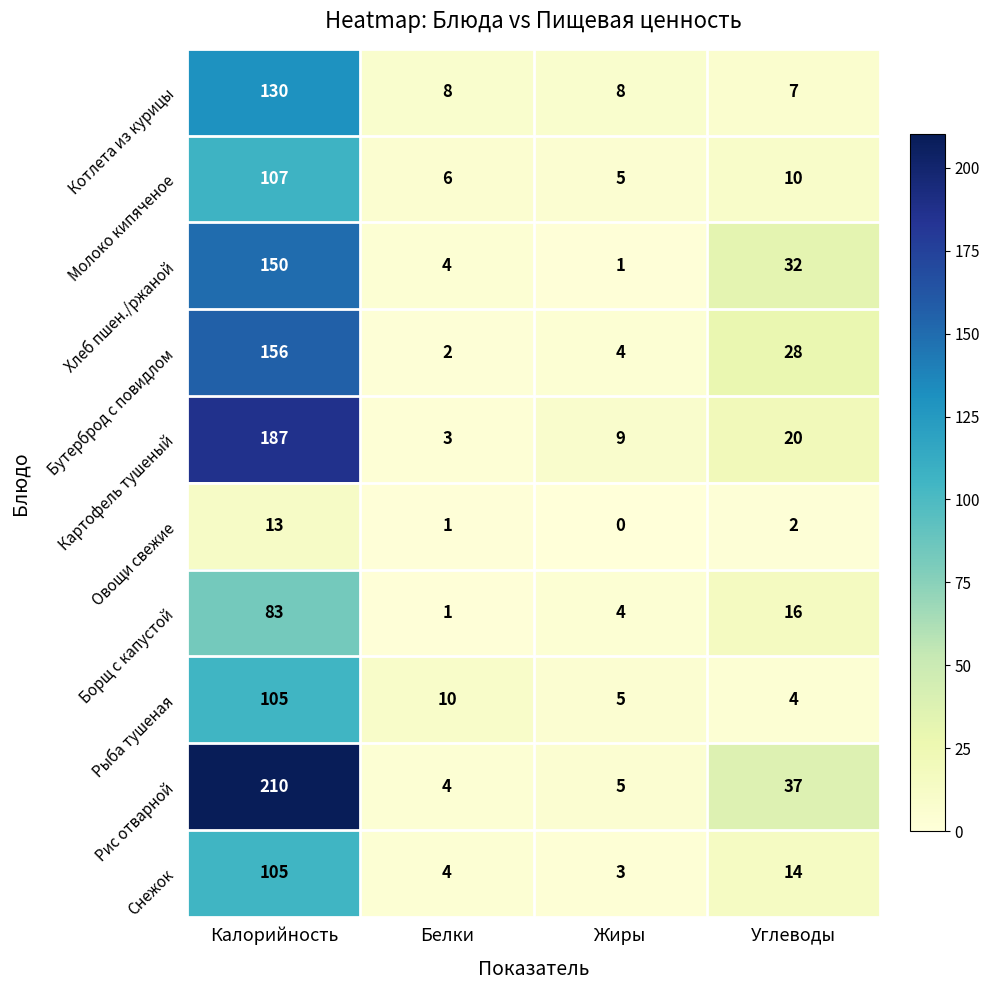

What is the difference between the maximum and minimum values in the Котлета из курицы series?

123